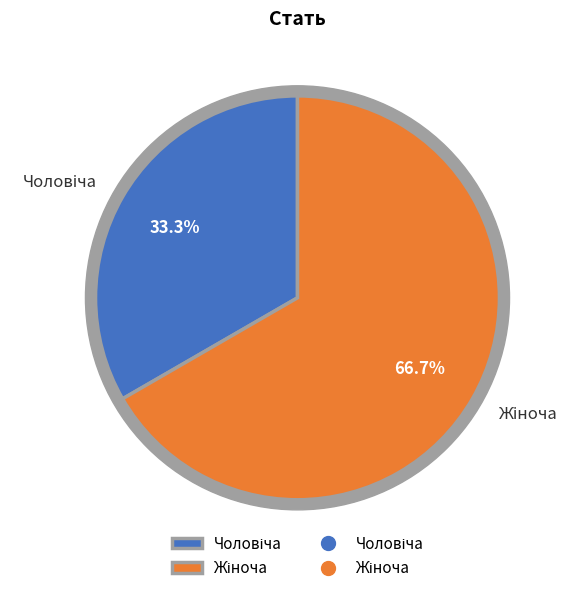

How many segments does this pie chart have?

2